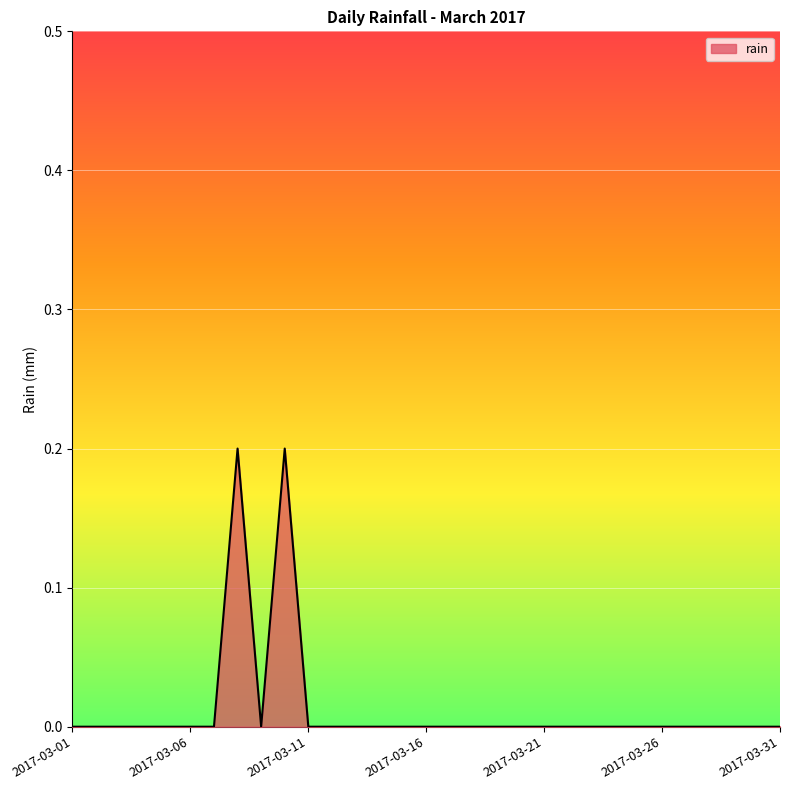

List the labels in order of value, smallest first.

2017-03-01, 2017-03-02, 2017-03-03, 2017-03-04, 2017-03-05, 2017-03-06, 2017-03-07, 2017-03-09, 2017-03-11, 2017-03-12, 2017-03-13, 2017-03-14, 2017-03-15, 2017-03-16, 2017-03-17, 2017-03-18, 2017-03-19, 2017-03-20, 2017-03-21, 2017-03-22, 2017-03-23, 2017-03-24, 2017-03-25, 2017-03-26, 2017-03-27, 2017-03-28, 2017-03-29, 2017-03-30, 2017-03-31, 2017-03-08, 2017-03-10